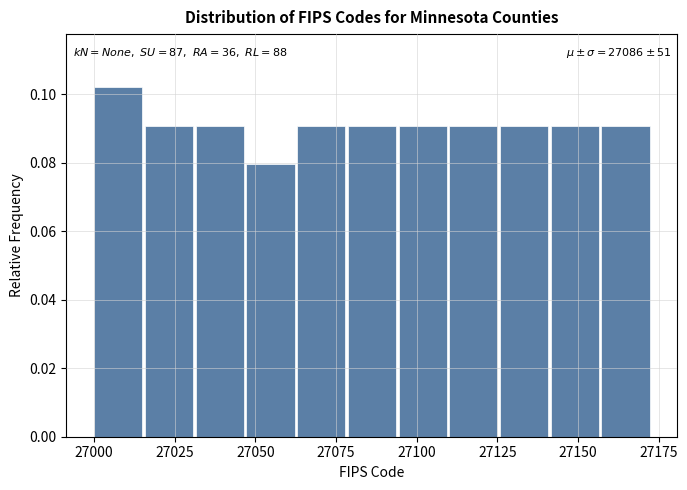

Read against the x-axis, roughly where is the centre of the tallest bar?

27005